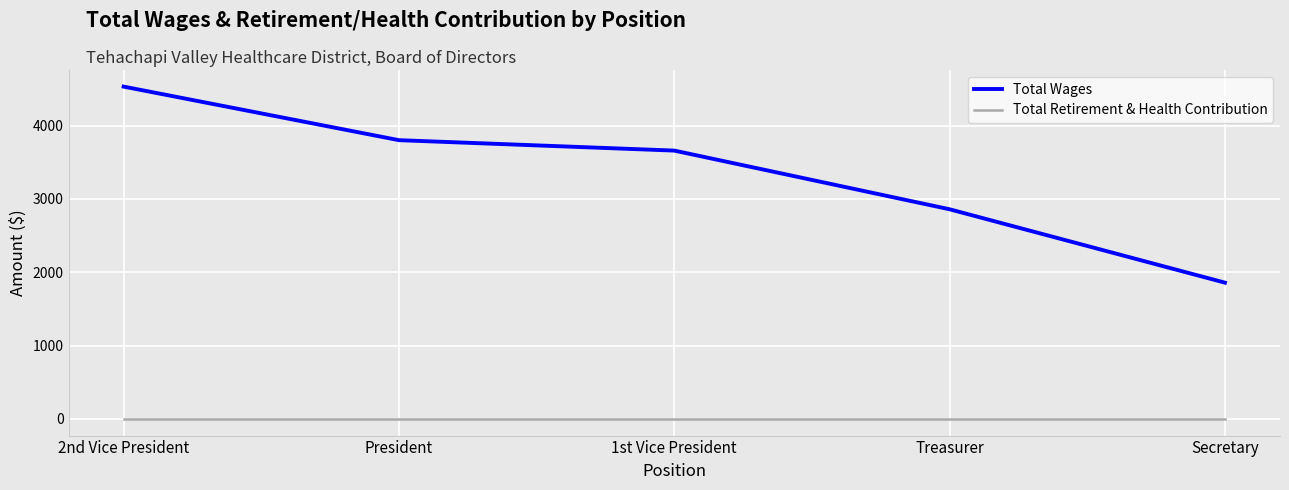

Which series has the largest range (max minus min)?

Total Wages